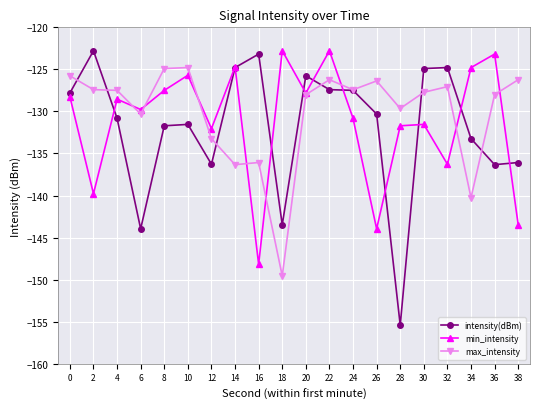

True or false: intensity(dBm) has a value of -124.8 at 32.

True